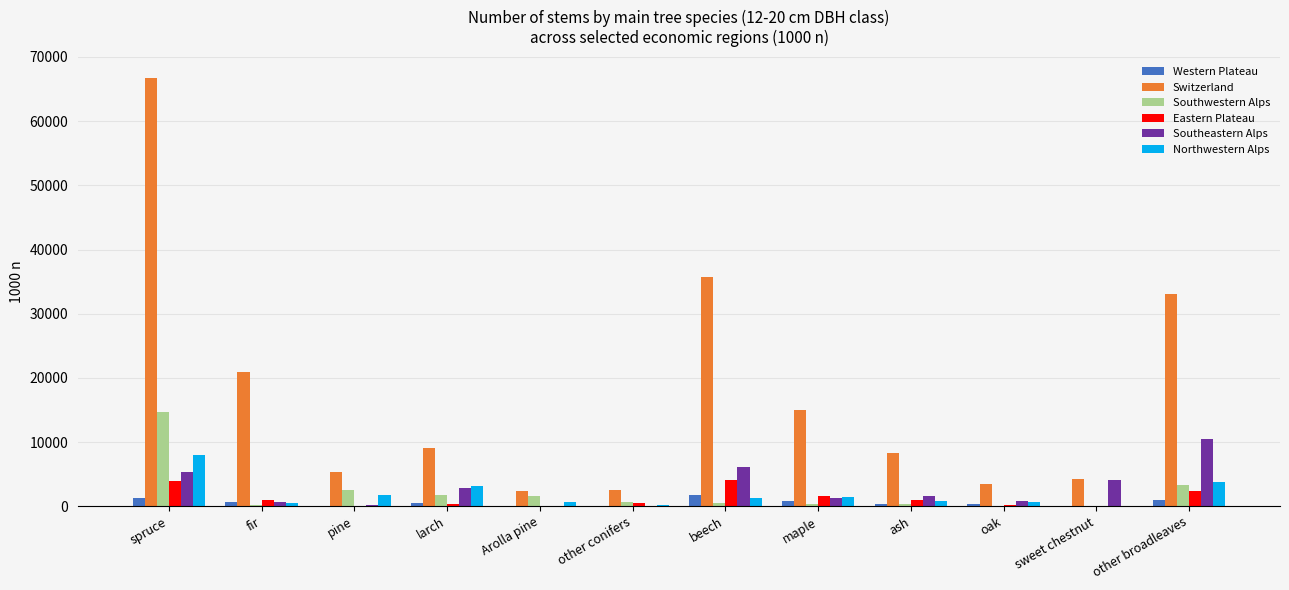

At which category is the sum across all series the highest?

spruce